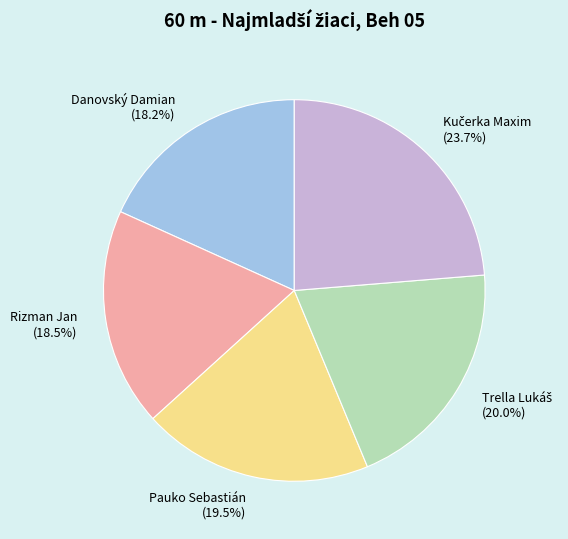

Does Pauko Sebastián (19.5%) represent more than half of the total?

No